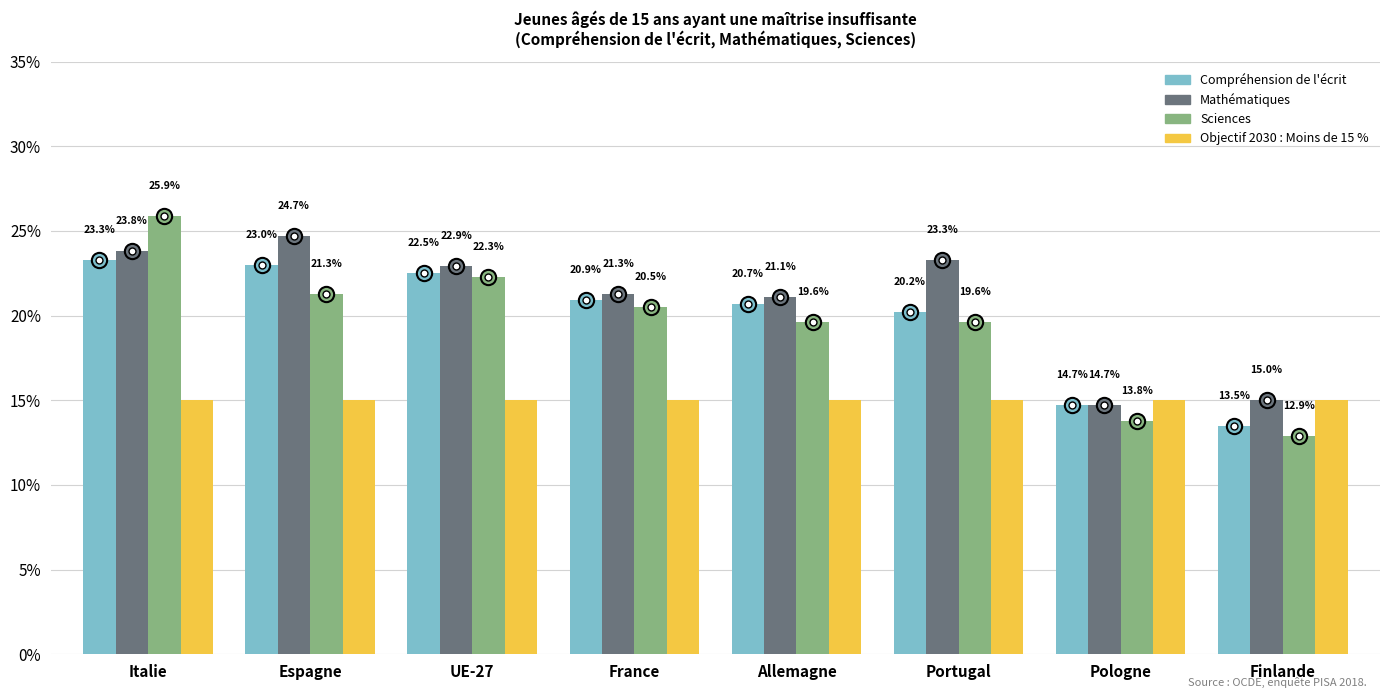

True or false: Objectif 2030 : Moins de 15 % has a value of 25.0 at Finlande.

False